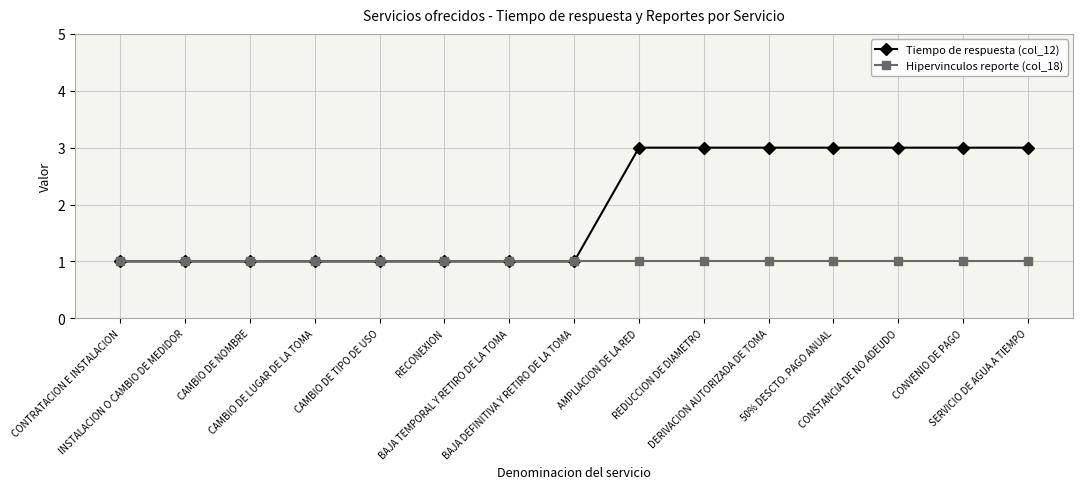

What is the sum of the Hipervinculos reporte (col_18) values at CONVENIO DE PAGO and INSTALACION O CAMBIO DE MEDIDOR?

2